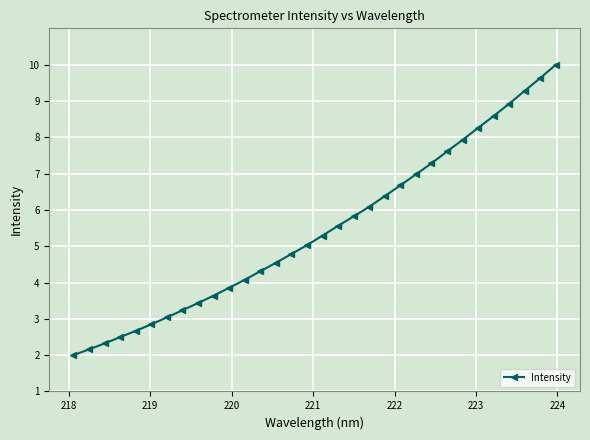

Count the number of categories in the chart.

32